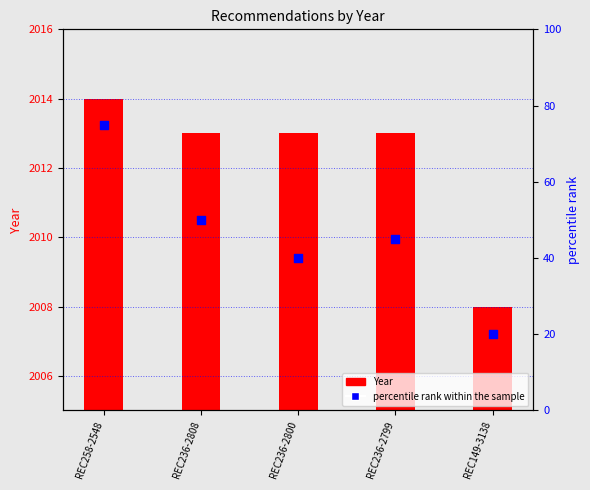

Which series contains the highest Y value?

Year